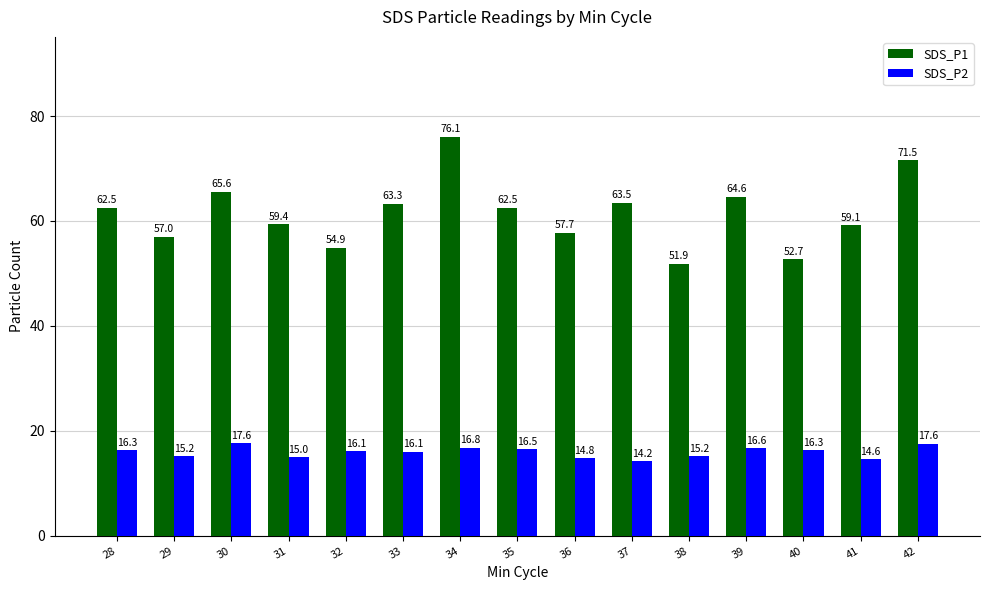

The SDS_P1 series shows 52.7 at 40. True or false?

True